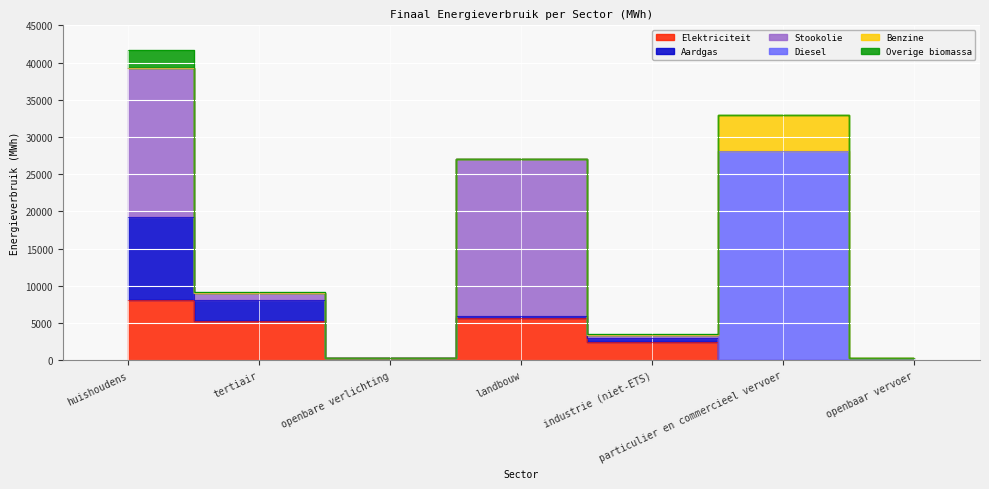

The value of Stookolie at tertiair is 1028.3. True or false?

True